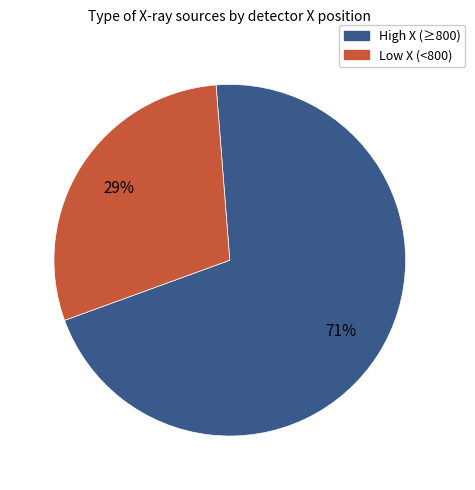

Do Low X (<800) and High X (≥800) together represent more than half of the pie?

Yes